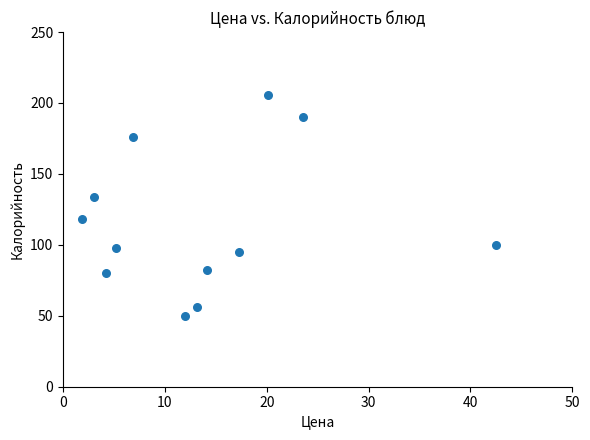

What is the range of Y values (max minus min)?

155.8